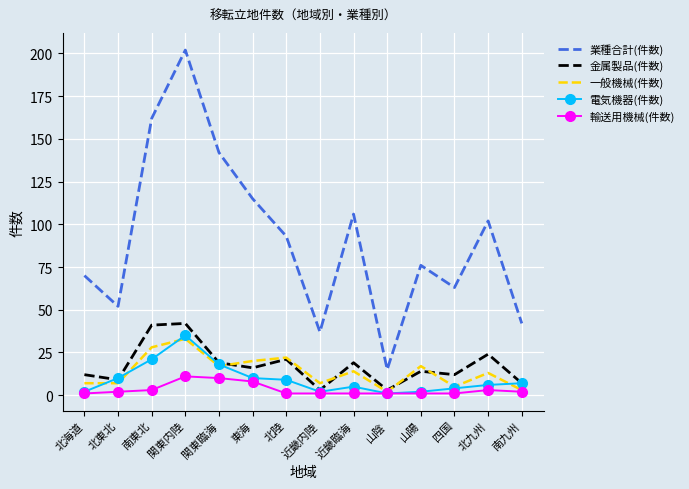

True or false: 業種合計(件数) and 輸送用機械(件数) intersect in this chart.

False